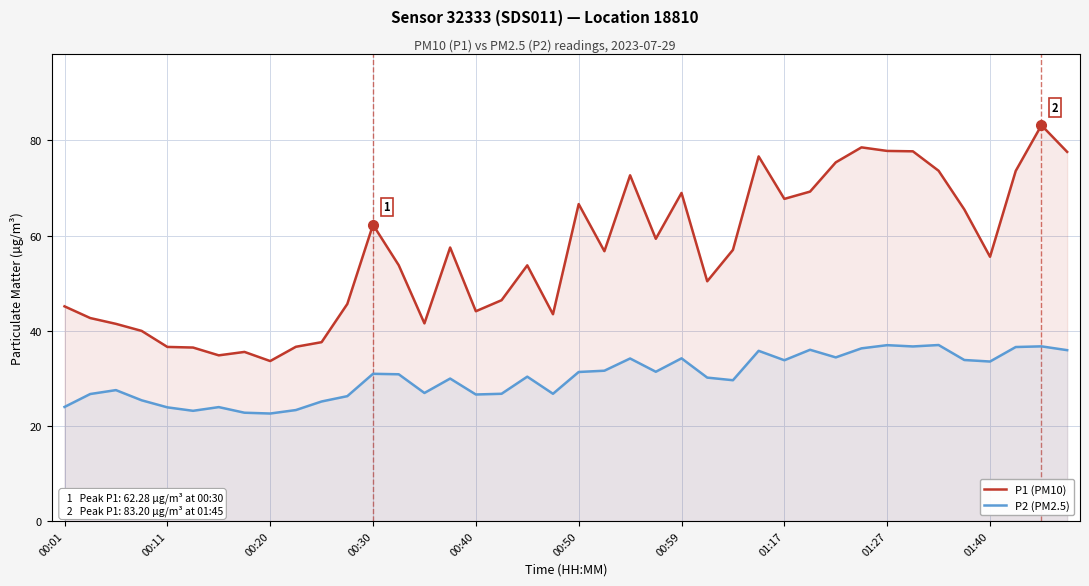

List the series in order of their overall mean, lowest first.

P2 (PM2.5), P1 (PM10)